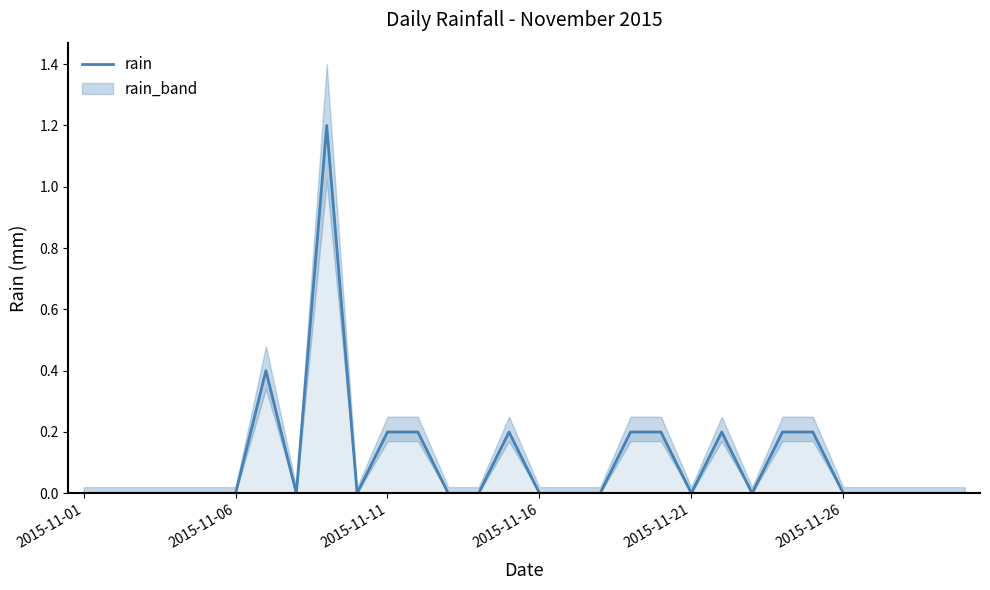

Count the values in the range 0 to 1.

29